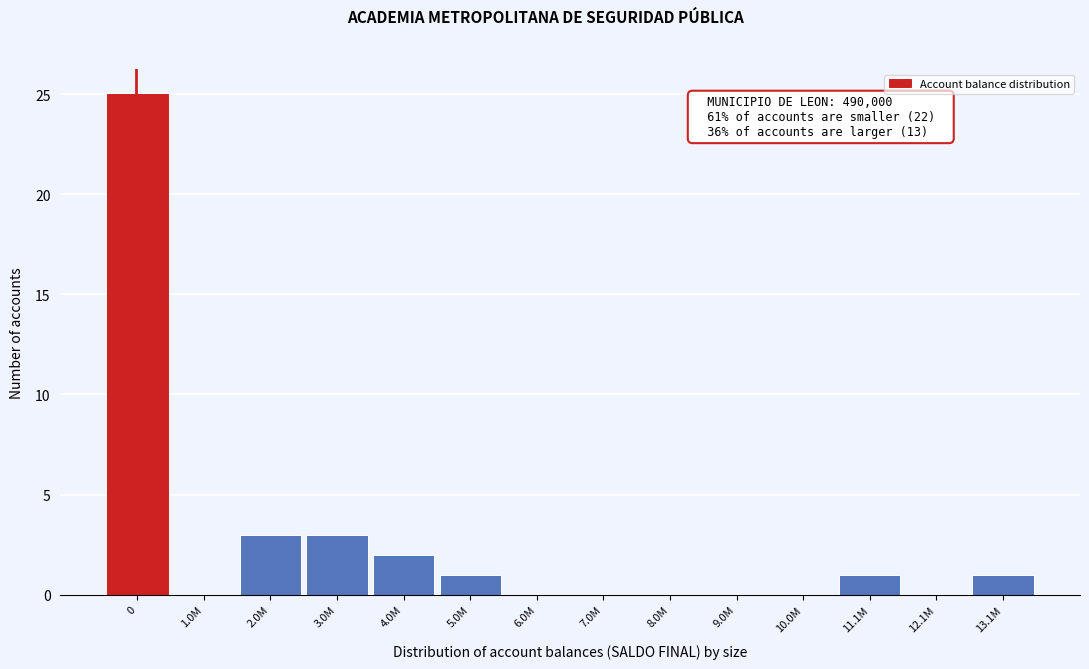

Reading right to left, extract all data points from this chart.

13.1M=1	12.1M=0	11.1M=1	10.0M=0	9.0M=0	8.0M=0	7.0M=0	6.0M=0	5.0M=1	4.0M=2	3.0M=3	2.0M=3	1.0M=0	0=25